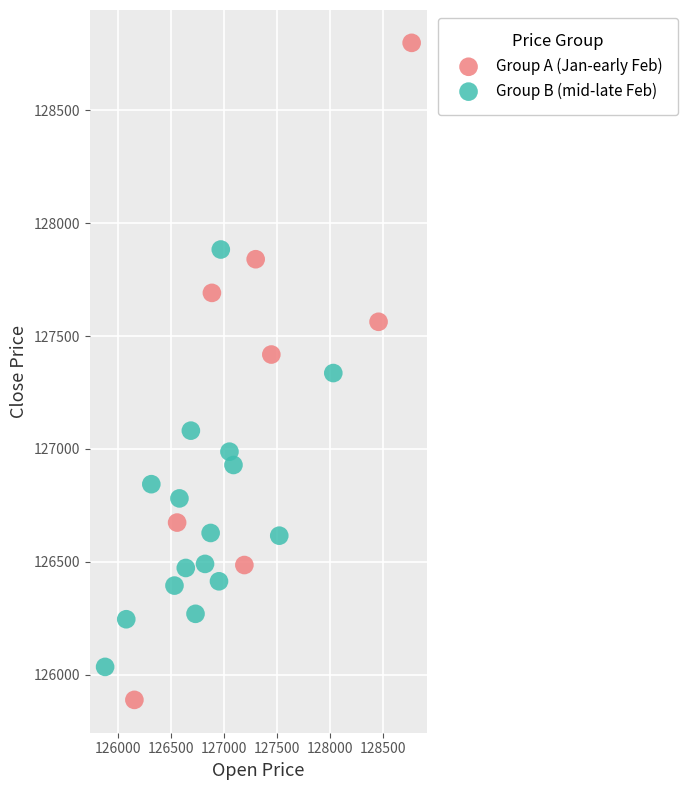

What are all the series names shown in the legend?

Group A (Jan-early Feb), Group B (mid-late Feb)